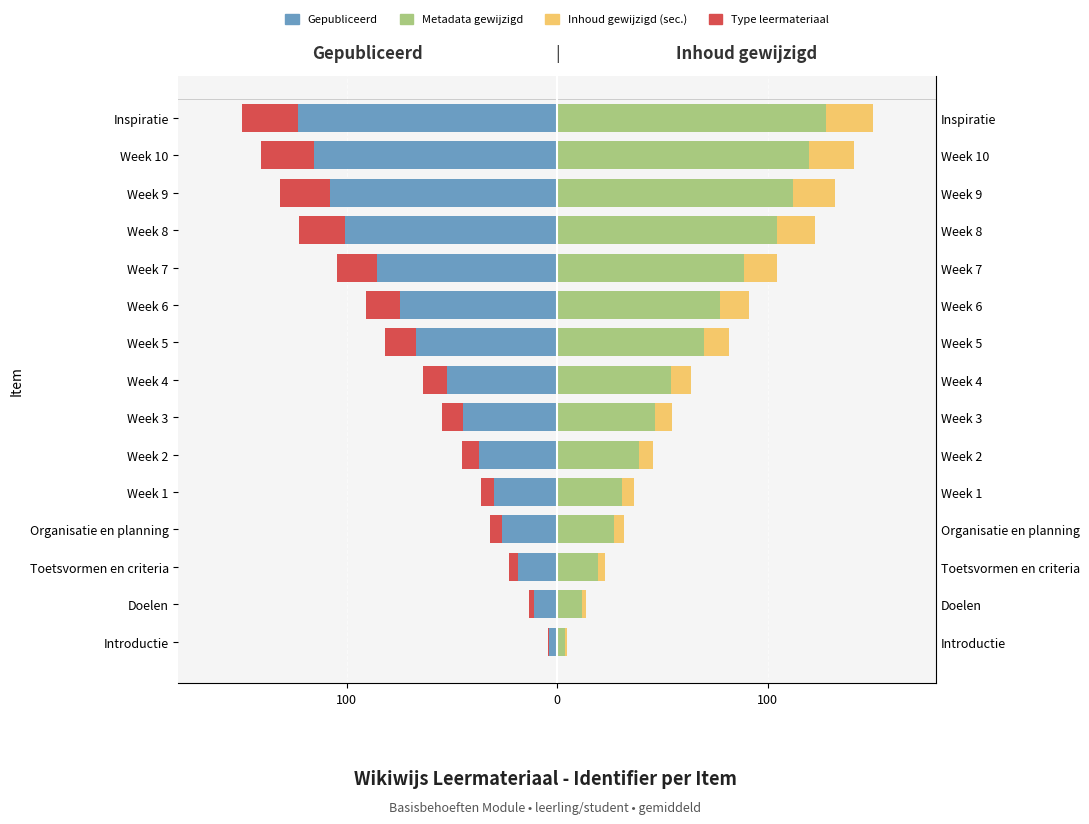

Does the chart contain any negative values?

Yes